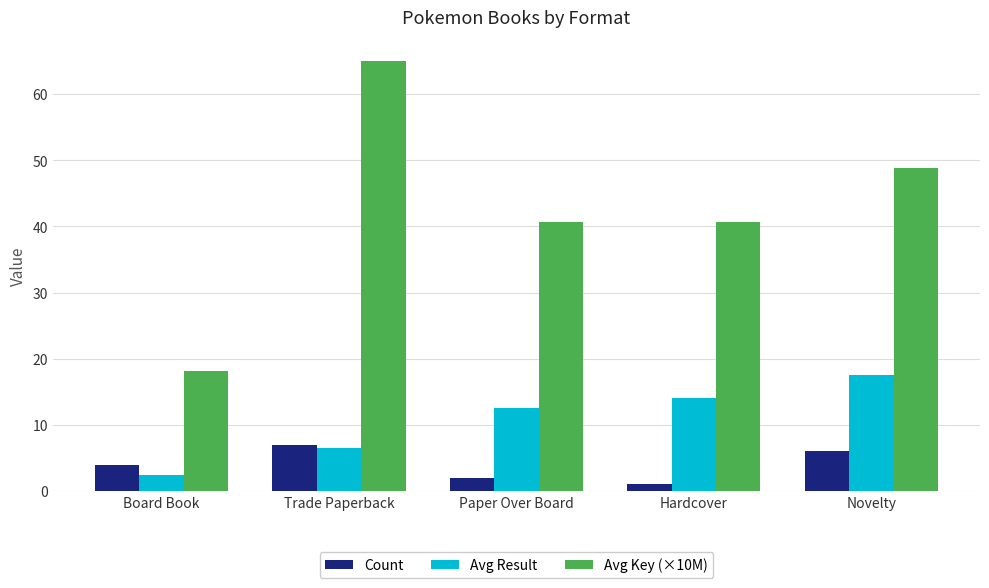

At how many categories does at least one series exceed 34?

4